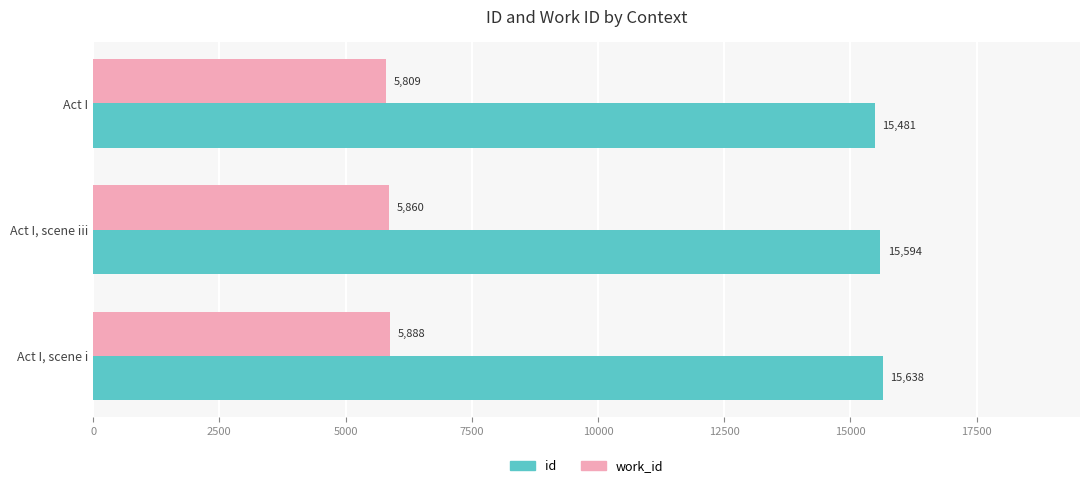

What are all the series names shown in the legend?

id, work_id